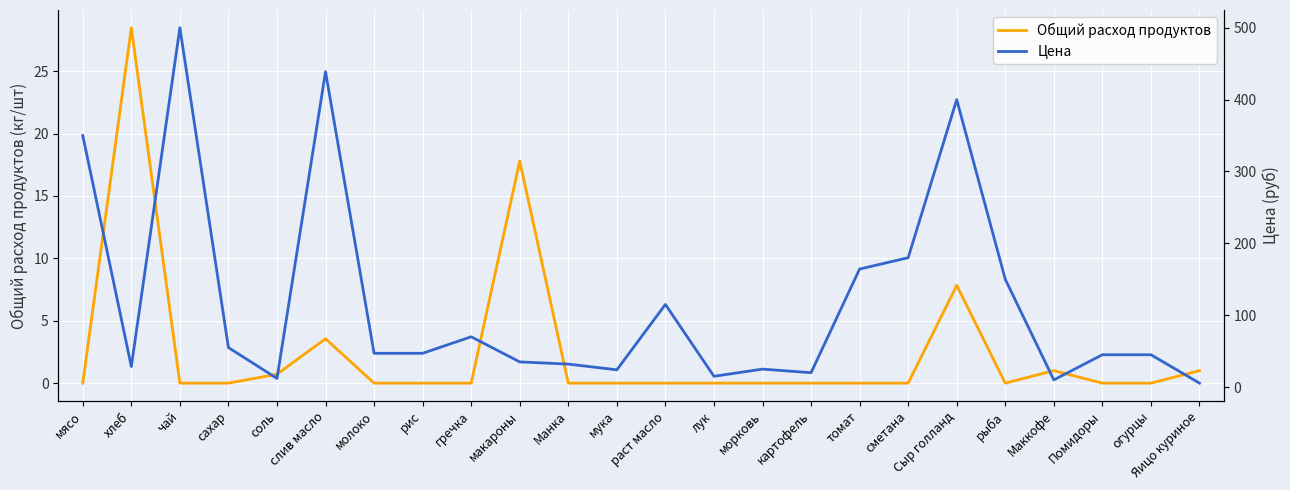

What is the maximum value for Цена?

500.0